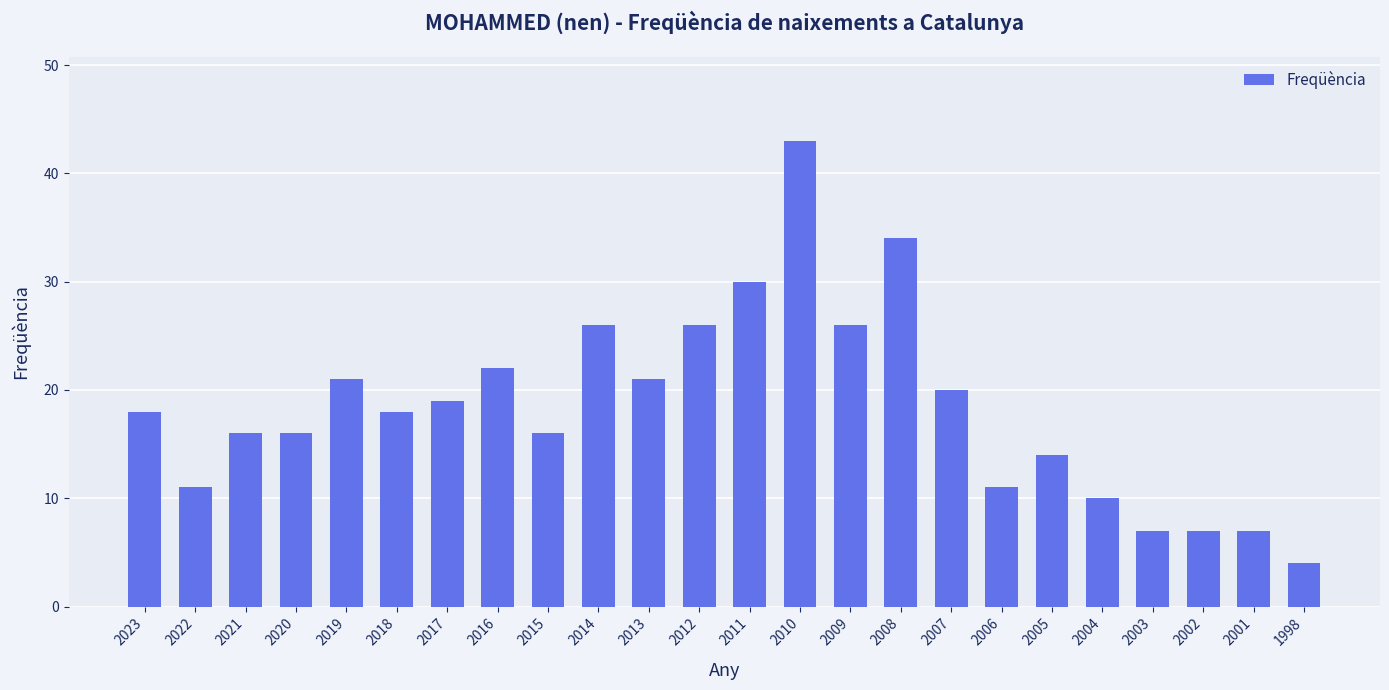

Is it true that the value at 2014 is 26?

True